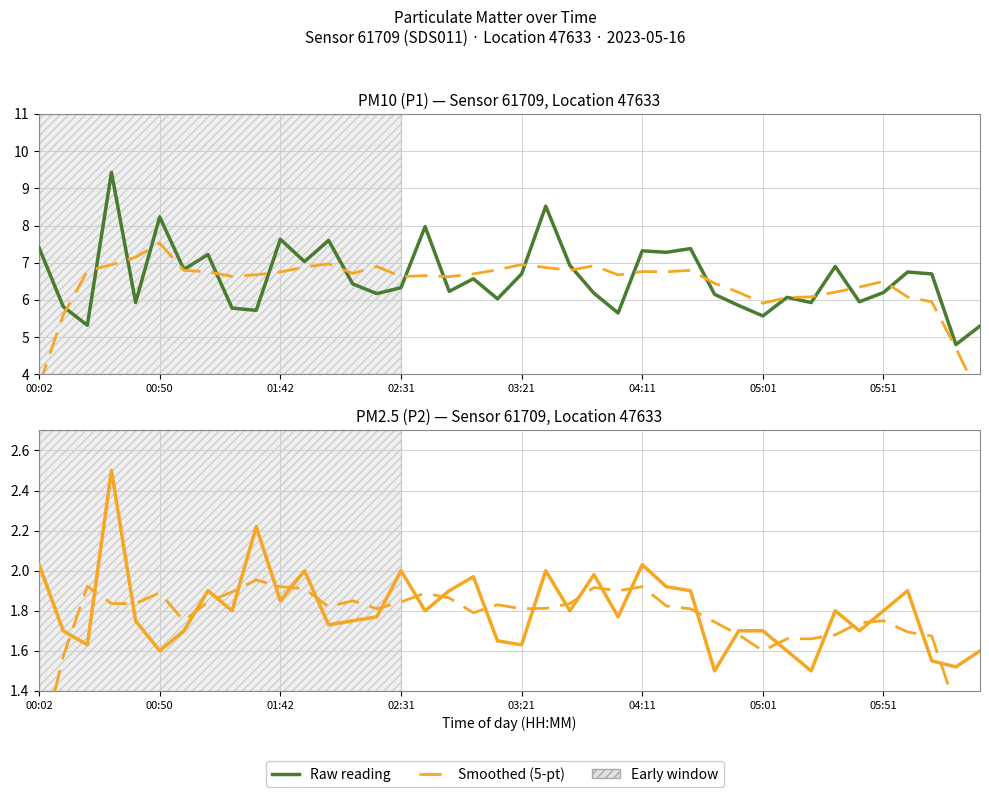

At how many categories does at least one series exceed 9?

1